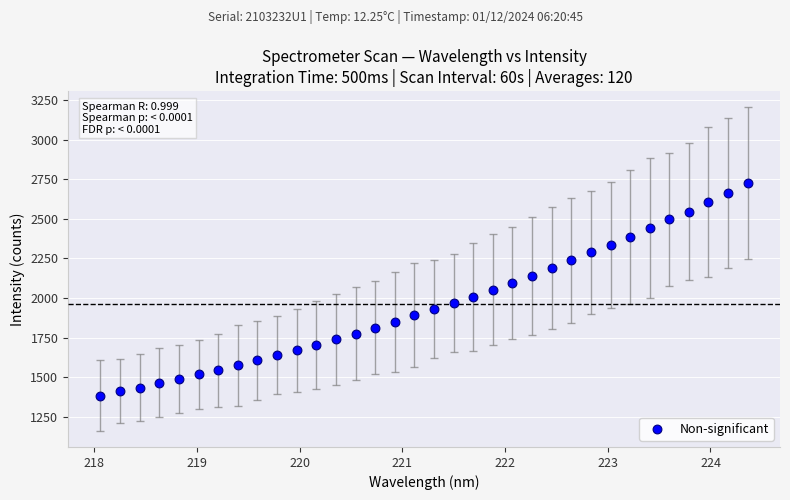

What is the range of X values (max minus min)?

6.3